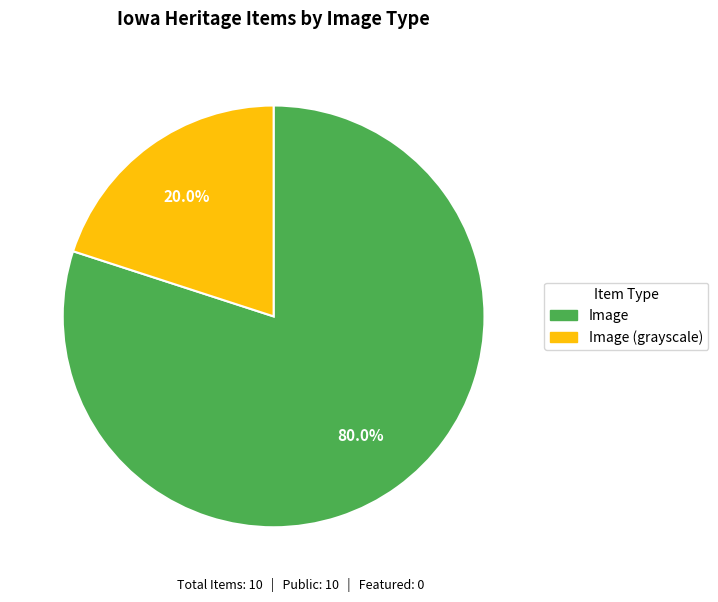

Which category has the biggest portion of the pie?

Image